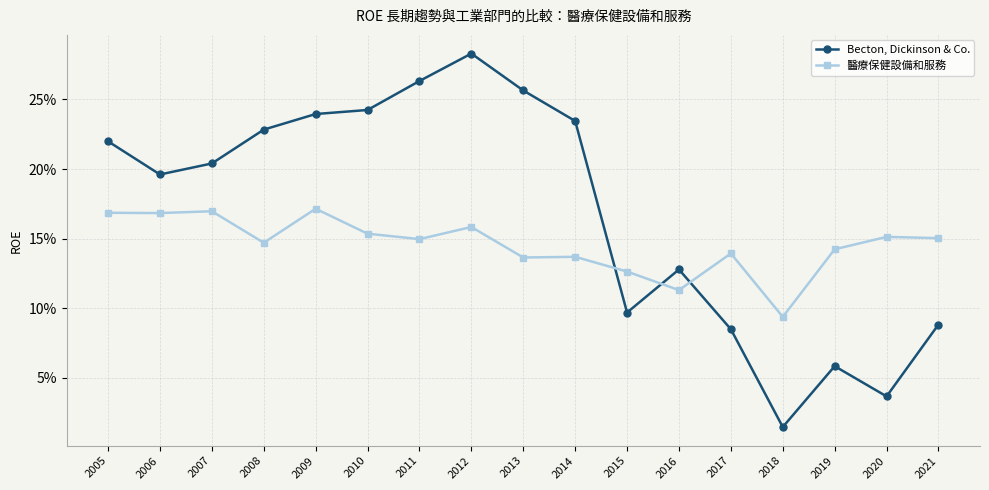

What are all the series names shown in the legend?

Becton, Dickinson & Co., 醫療保健設備和服務